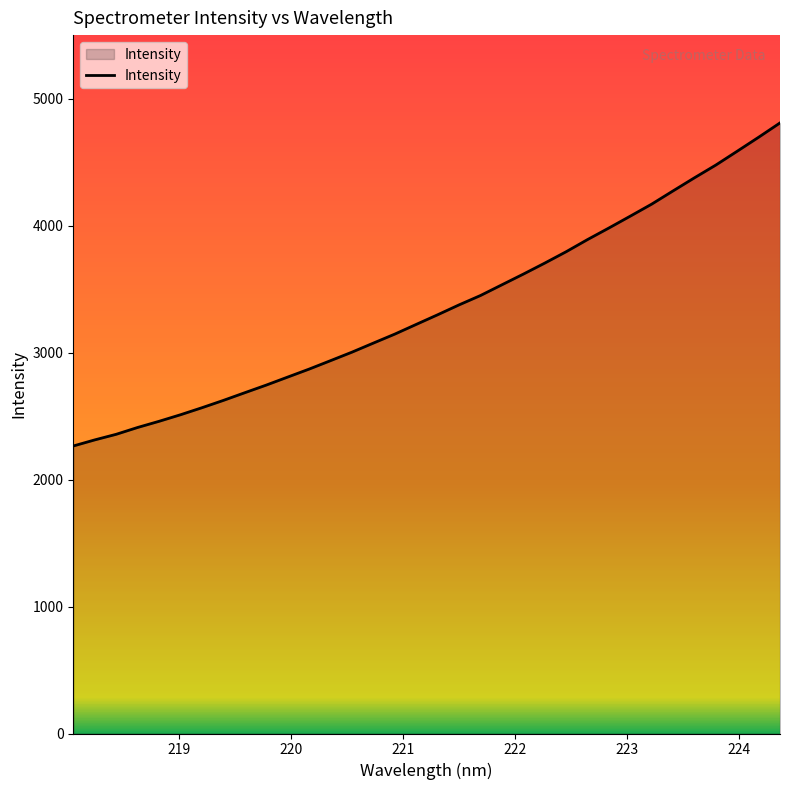

What is the minimum value shown in the chart?

2264.2